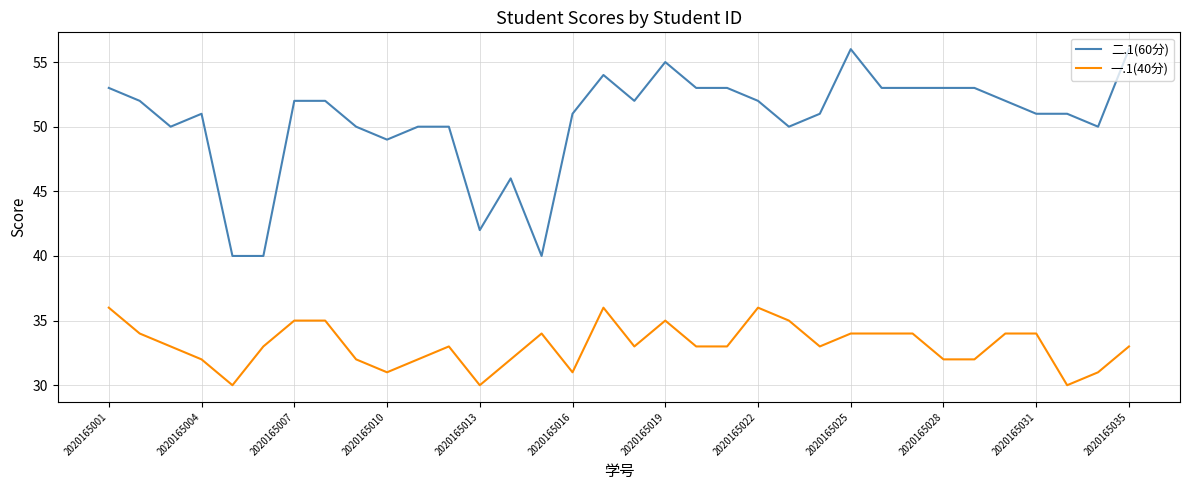

List the series in order of their peak value, lowest first.

一.1(40分), 二.1(60分)